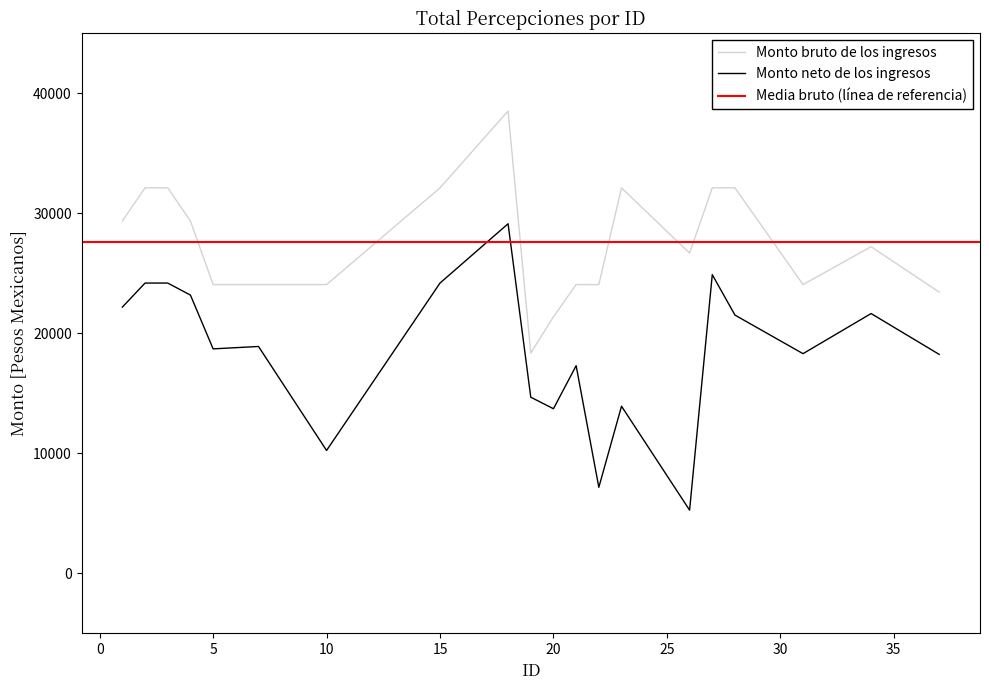

Between 2 and 23, which series saw the biggest shift?

Monto neto de los ingresos